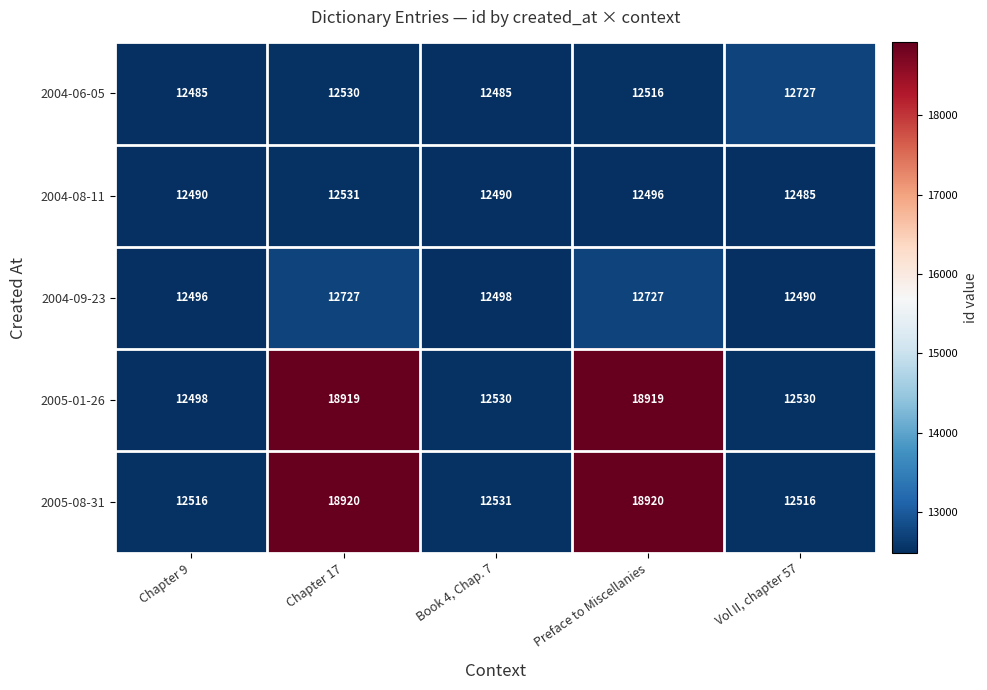

Where does the 2005-08-31 series first go above 12531?

Chapter 17